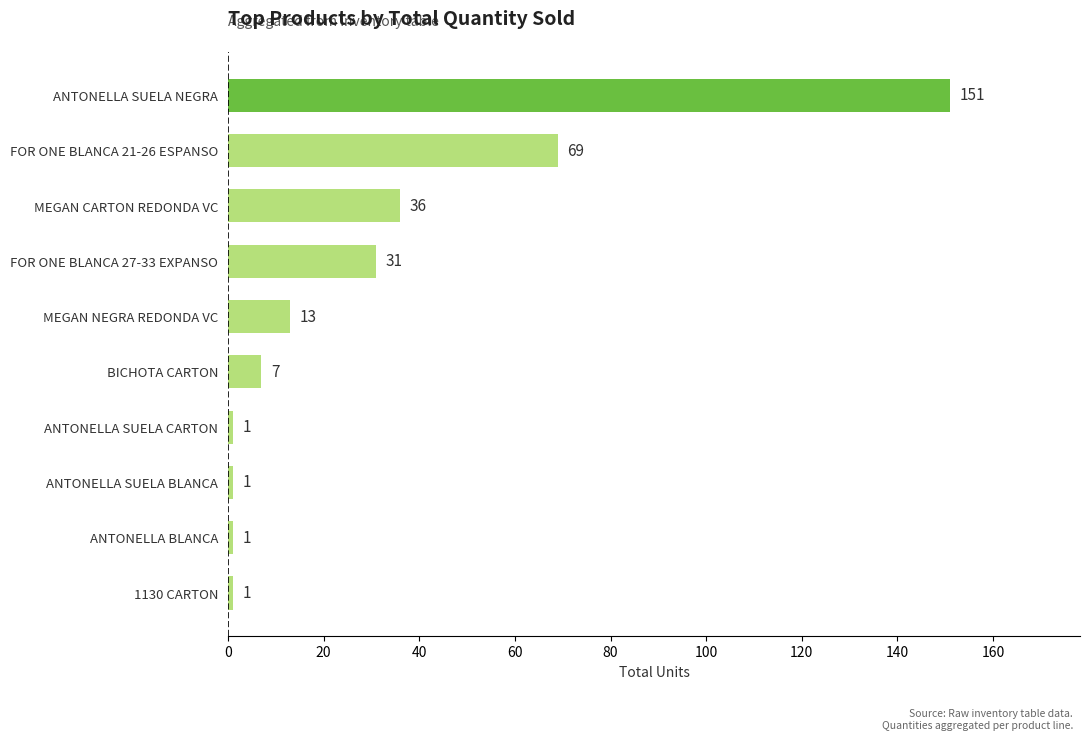

Which has a higher value, MEGAN CARTON REDONDA VC or ANTONELLA SUELA CARTON?

MEGAN CARTON REDONDA VC